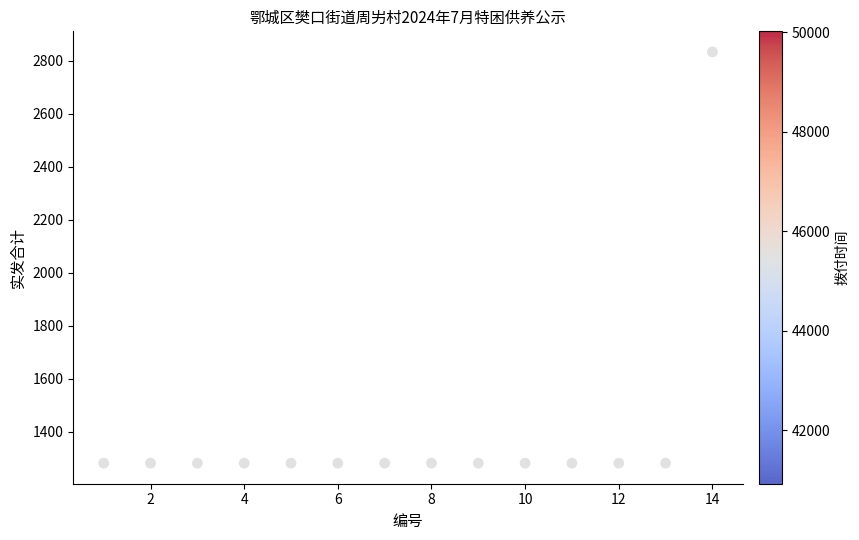

What is the range of Y values (max minus min)?

1552